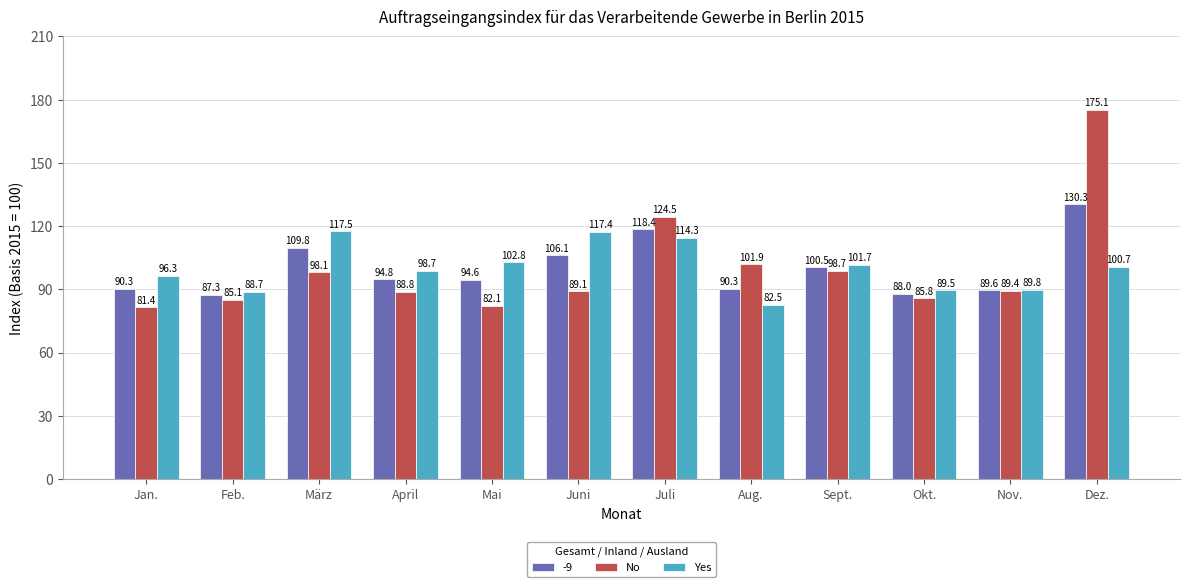

What position from the left is Juli?

7